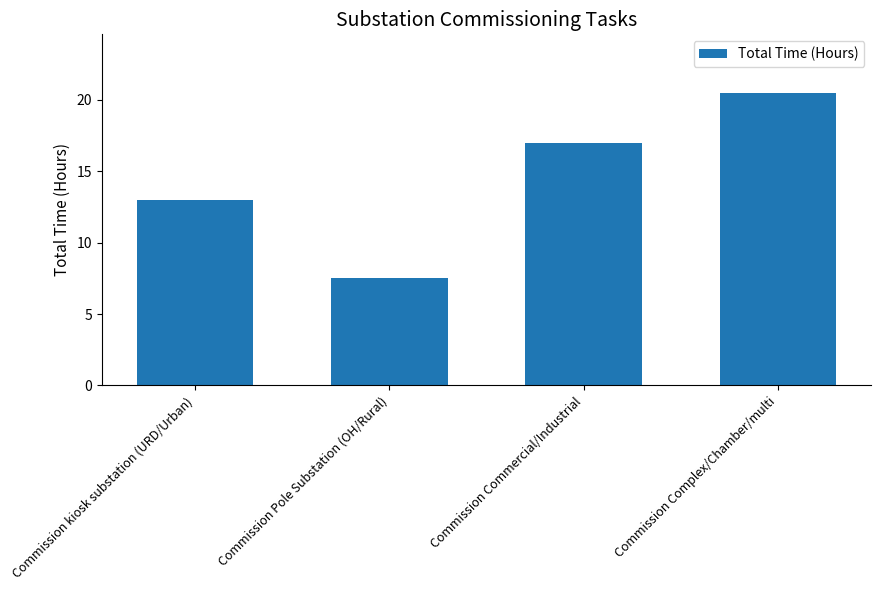

Where is the data nearest to the value 14?

Commission kiosk substation (URD/Urban)